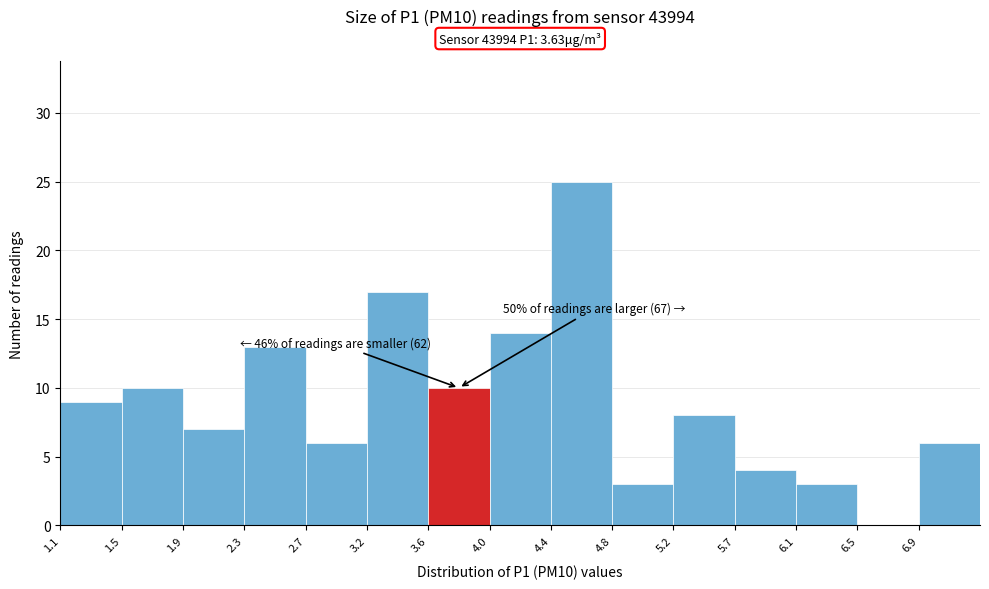

Over which range of the x-axis is the bar tallest?

4.41 to 4.83